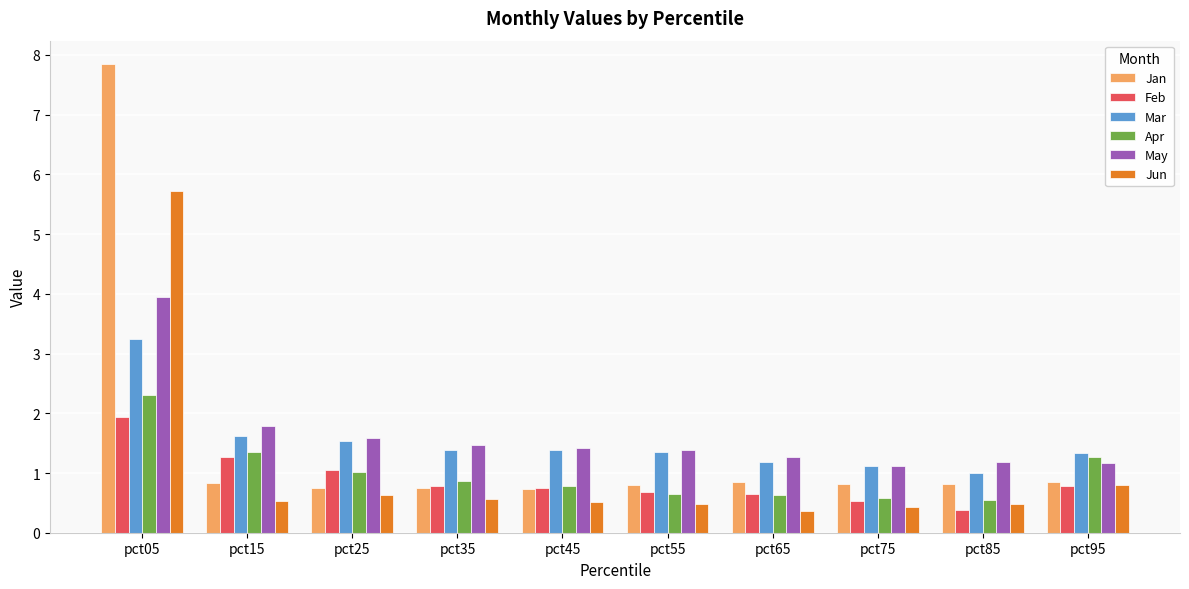

What is the difference between the highest and lowest values at pct65?

0.9